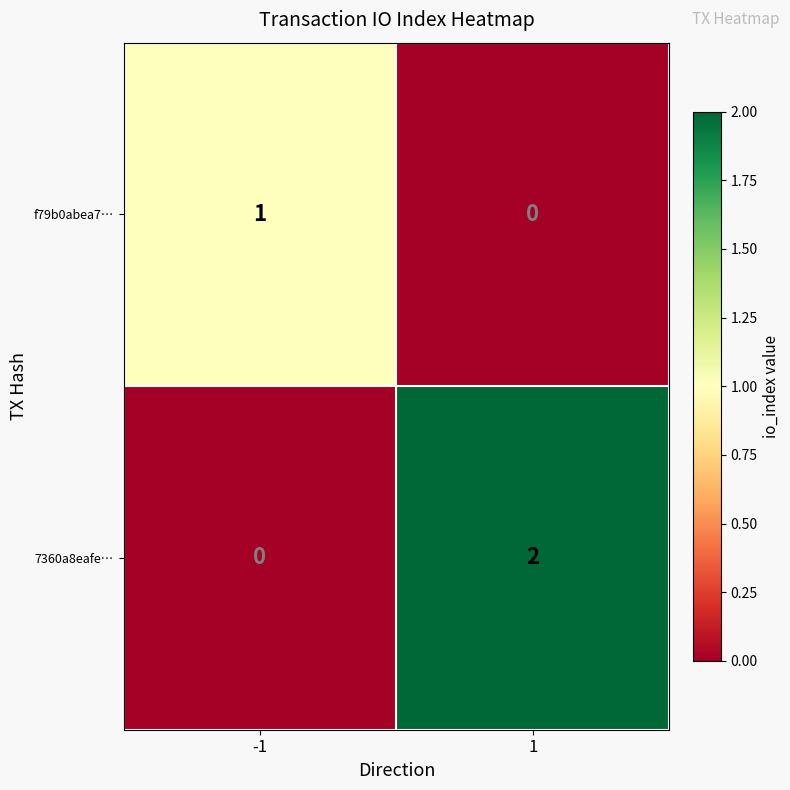

Which series has the largest range (max minus min)?

7360a8eafe…